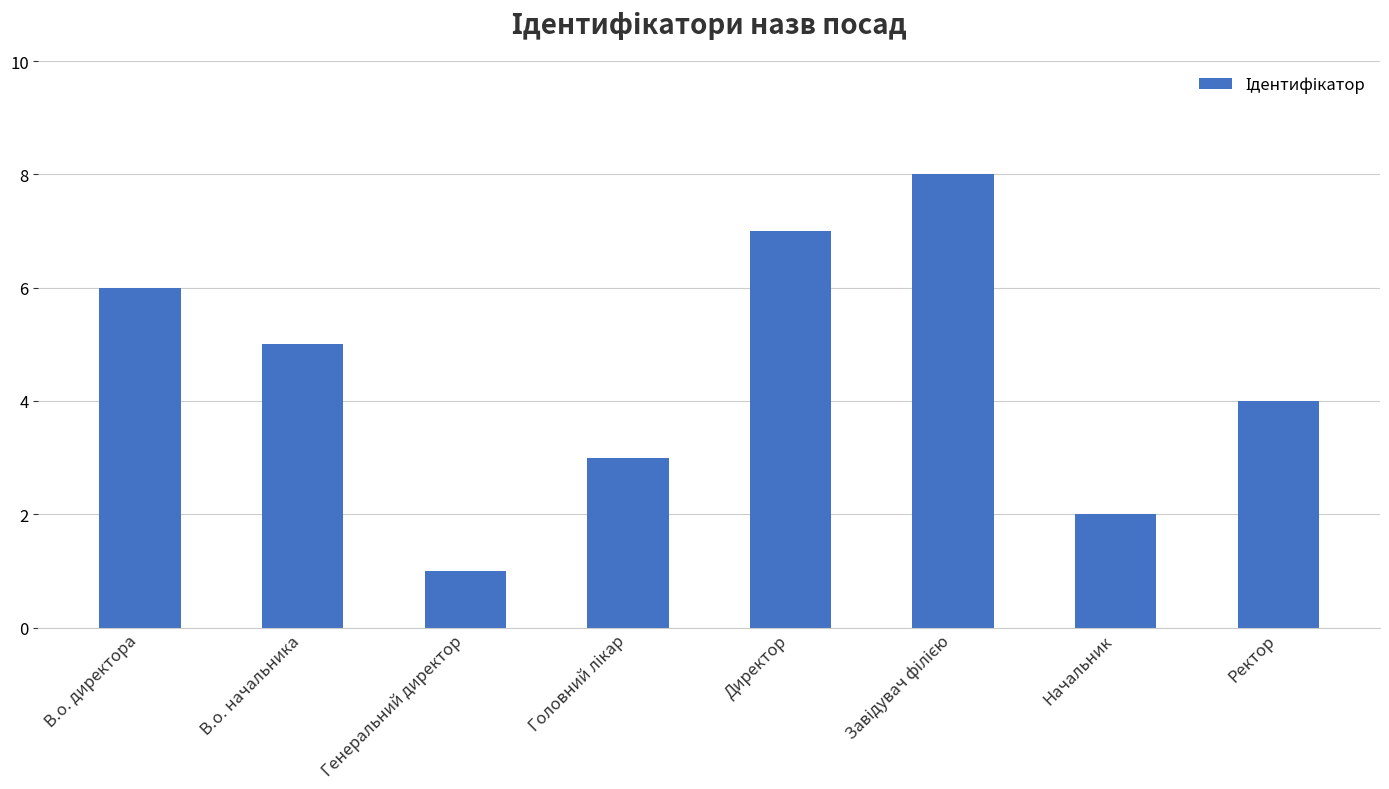

Read the value at Ректор.

4